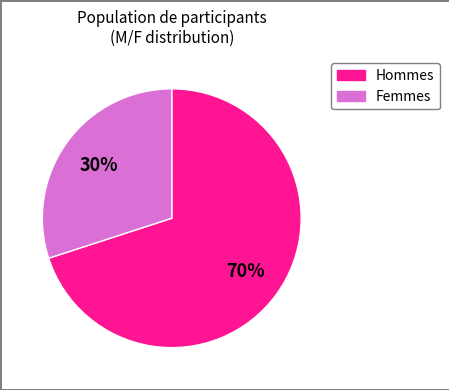

Is there any slice that represents more than half of the pie?

Yes